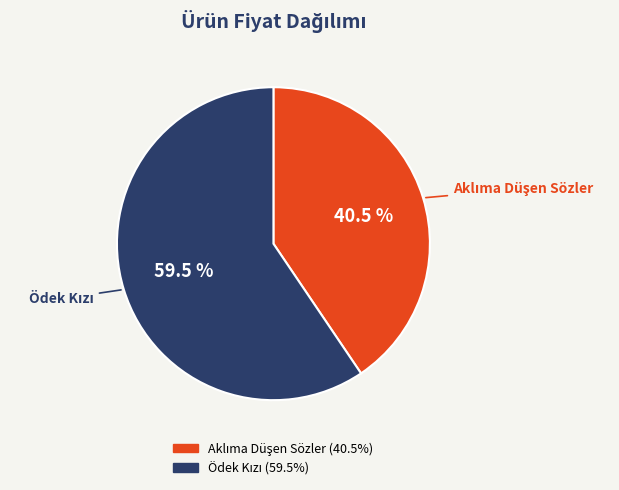

How many slices are in this pie chart?

2